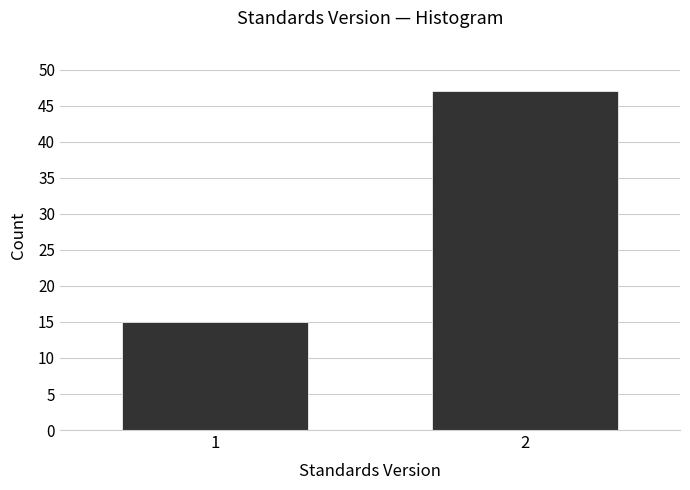

Reading right to left, list all the values displayed in this chart.

47	15